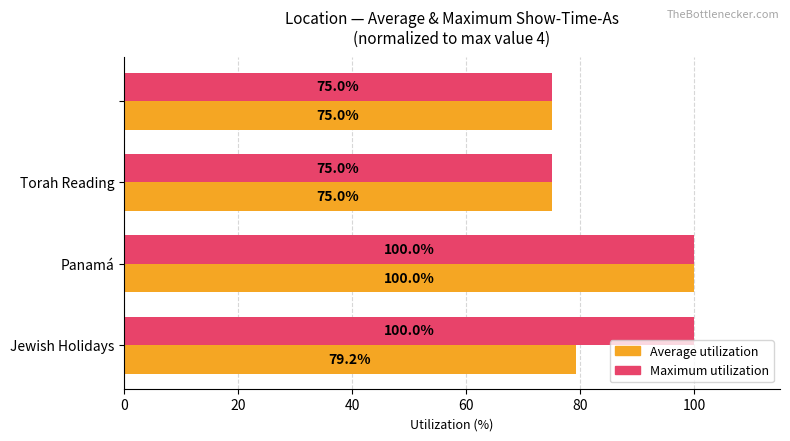

Rank the series by their average value, from highest to lowest.

Maximum utilization, Average utilization